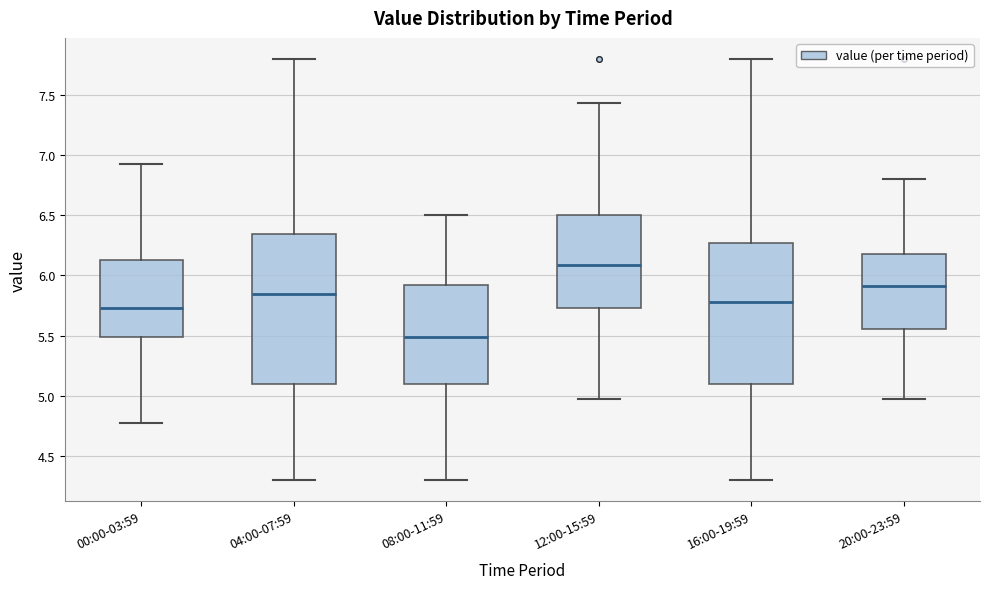

Where is the lower edge of the box for 00:00-03:59 on the y-axis? The values are not printed on the chart, so give them approximately, as read against the axis.

5.50